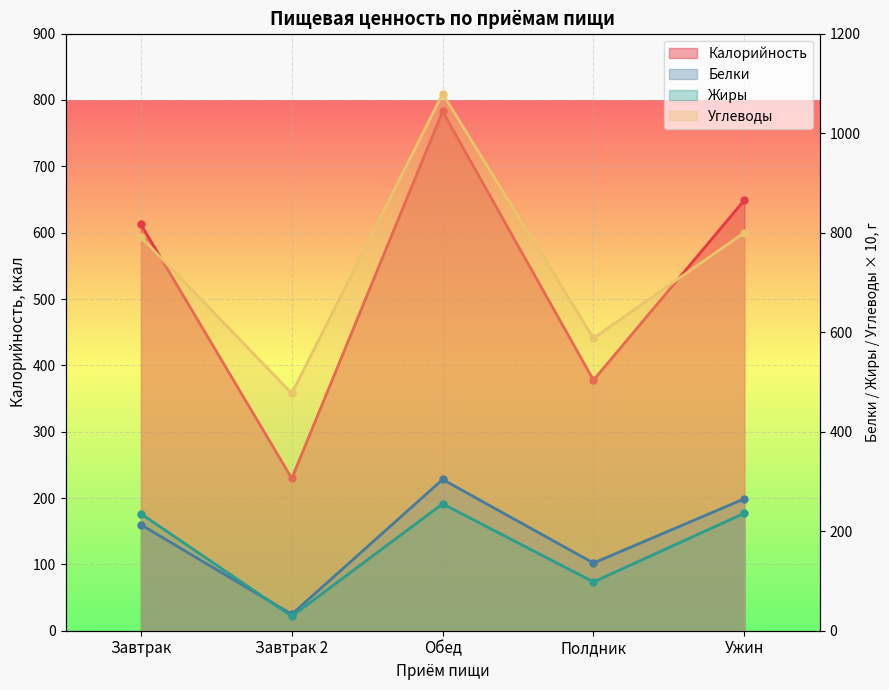

What is the difference between the maximum and second lowest values in the Жиры series?

157.0